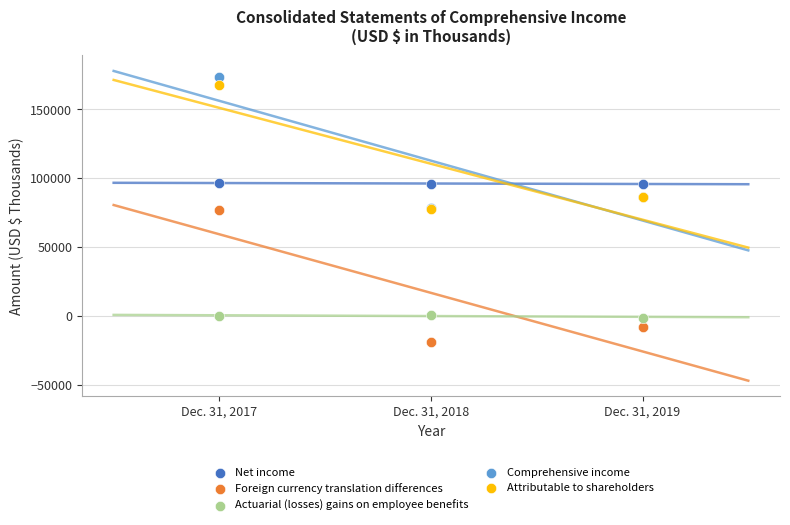

What are all the series names shown in the legend?

Net income, Foreign currency translation differences, Actuarial (losses) gains on employee benefits, Comprehensive income, Attributable to shareholders